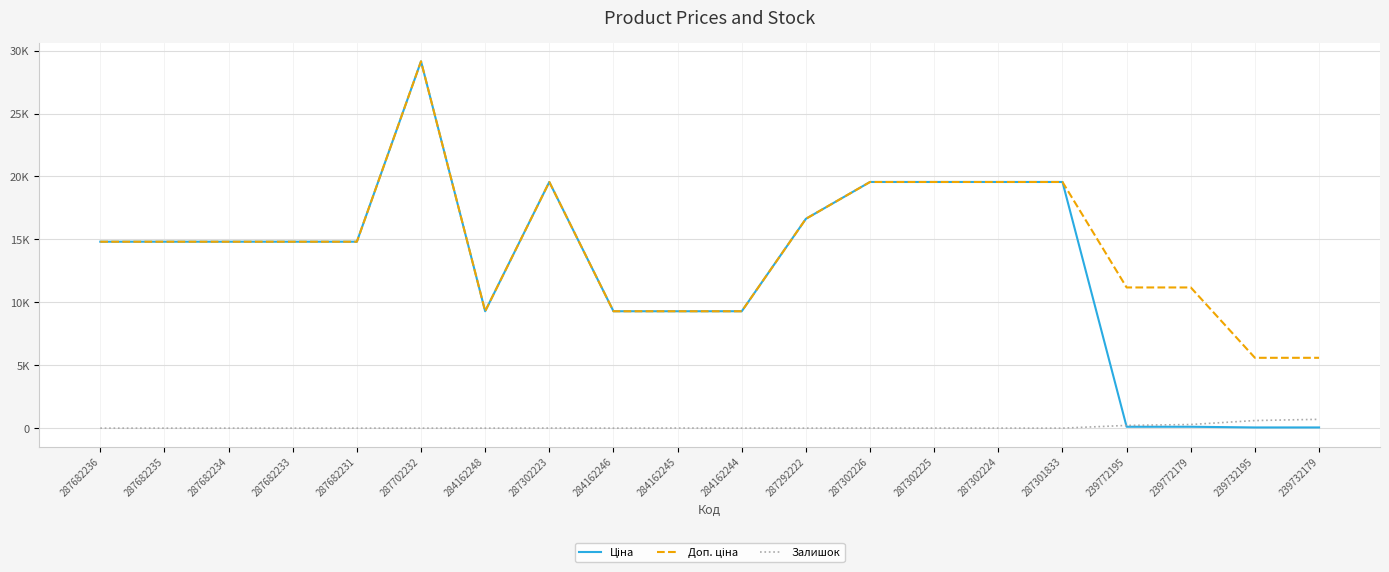

Which series has the widest spread of values?

Ціна